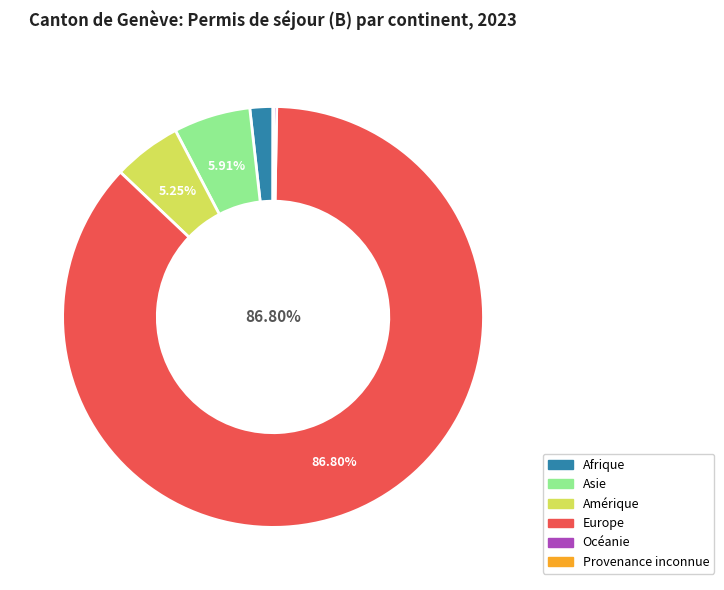

Combined, do Asie and Europe account for over 50%?

Yes